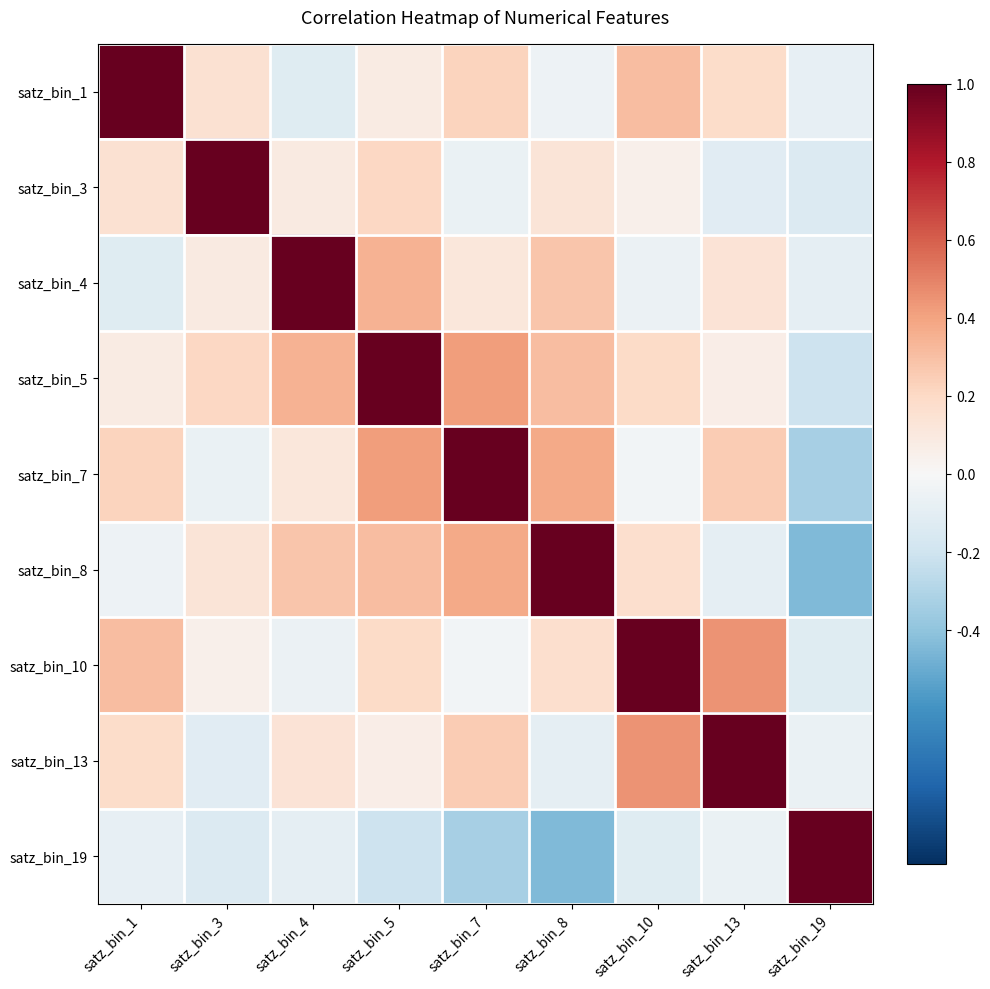

At satz_bin_4, list the series in order from smallest to largest.

satz_bin_1, satz_bin_19, satz_bin_10, satz_bin_3, satz_bin_7, satz_bin_13, satz_bin_8, satz_bin_5, satz_bin_4